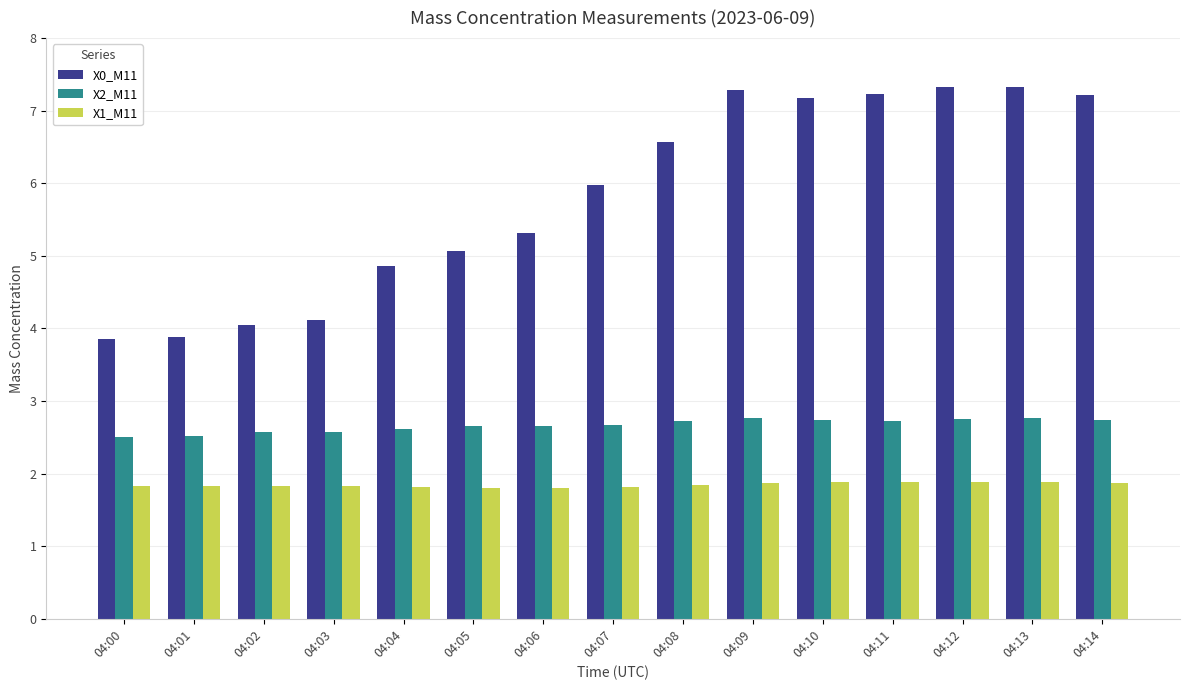

What is the value of the X2_M11 bar at the 5th from the left?

2.6